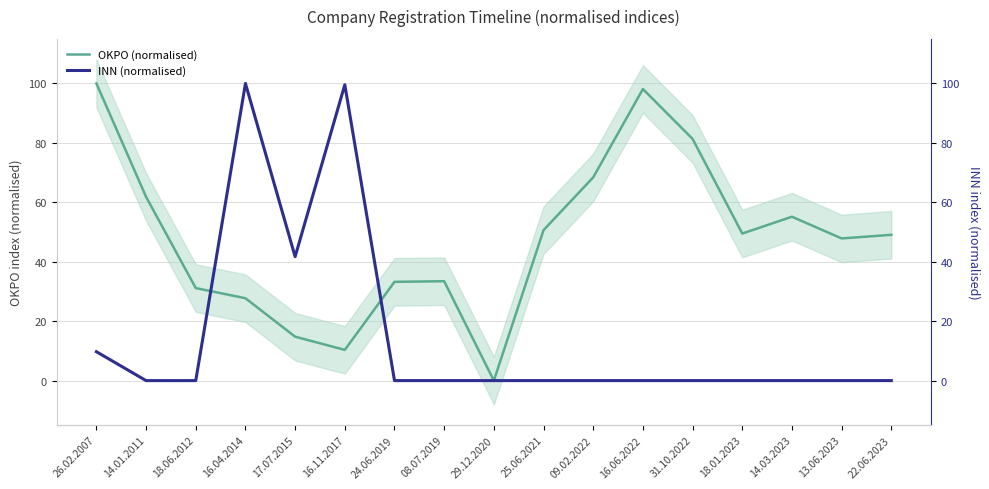

What are all the series names shown in the legend?

OKPO (normalised), INN (normalised)